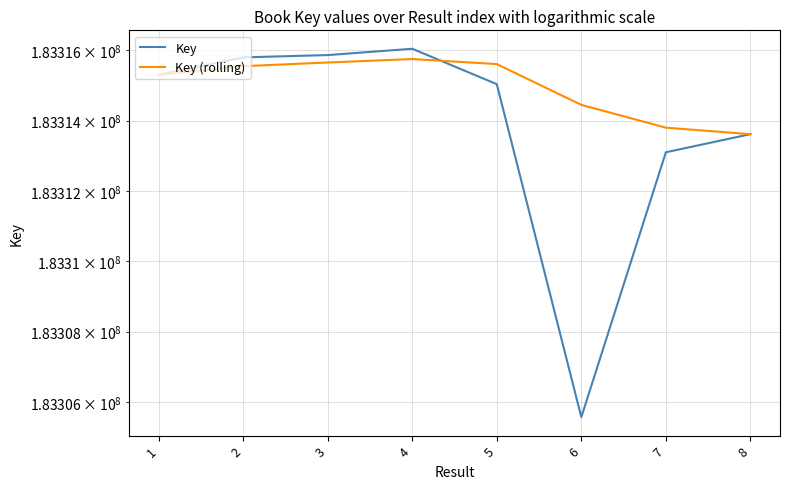

After their last crossing, which series has the higher values: Key (rolling) or Key?

Key (rolling)